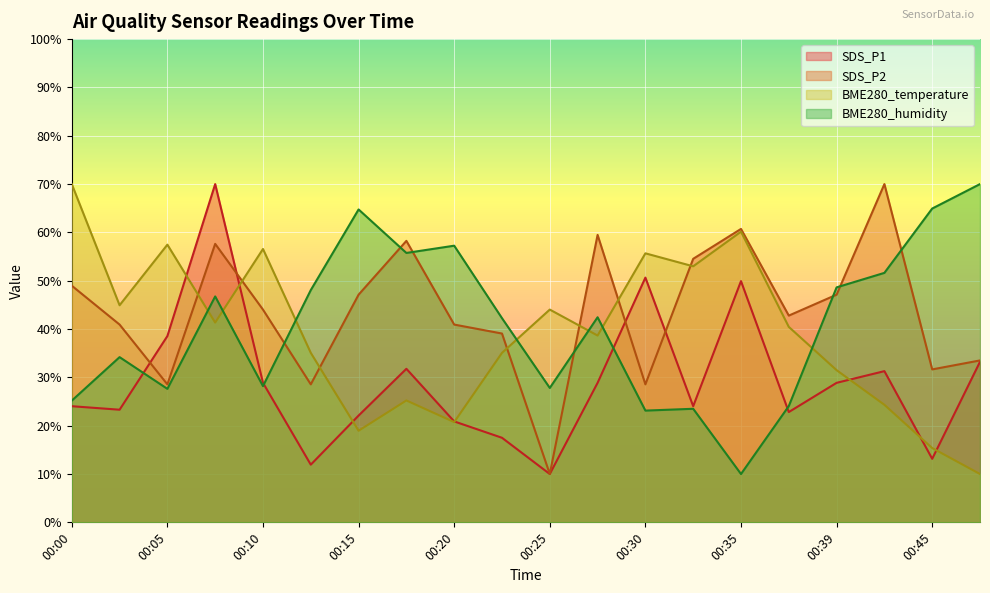

How many lines are shown in the chart?

4